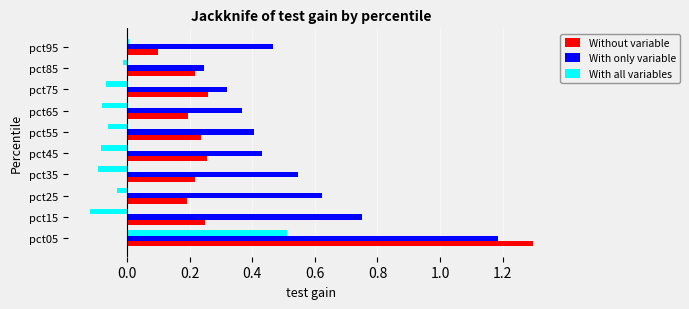

Which category has the highest value across all series?

pct05